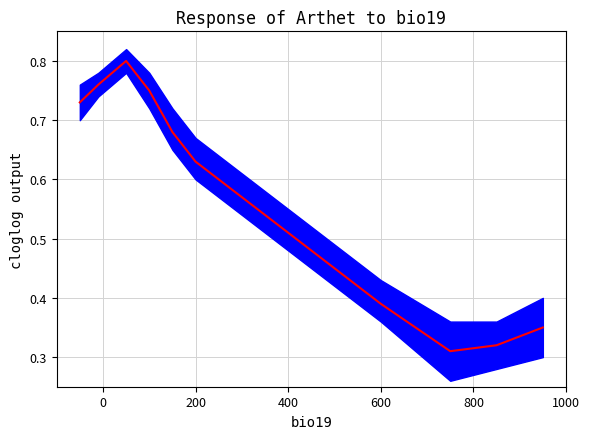

Is this an area chart (filled region under the line)?

No